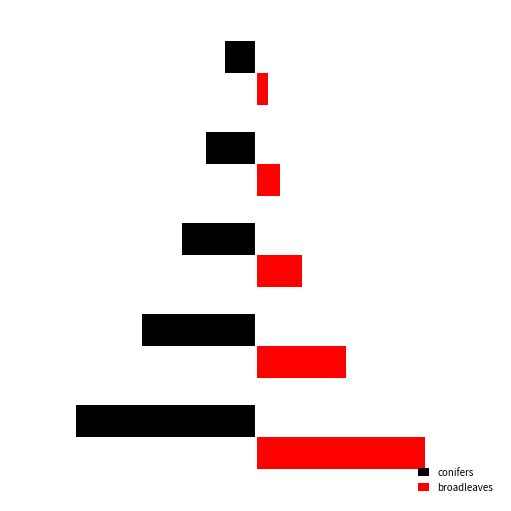

What are all the series names shown in the legend?

conifers, broadleaves